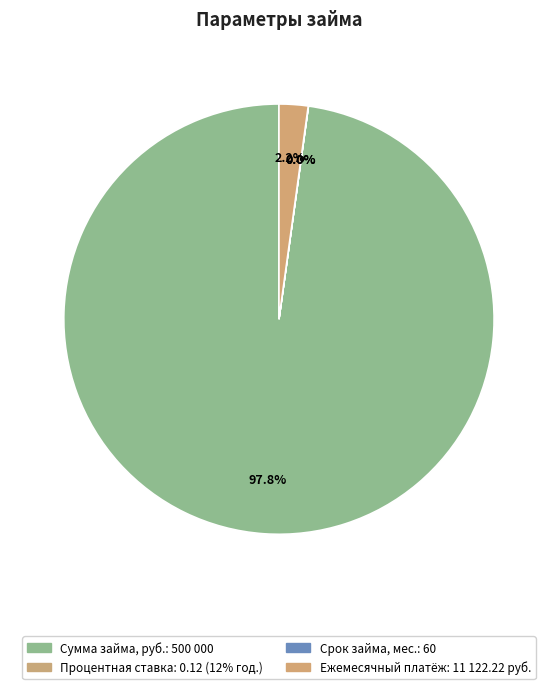

What is the majority slice?

Сумма займа, руб.